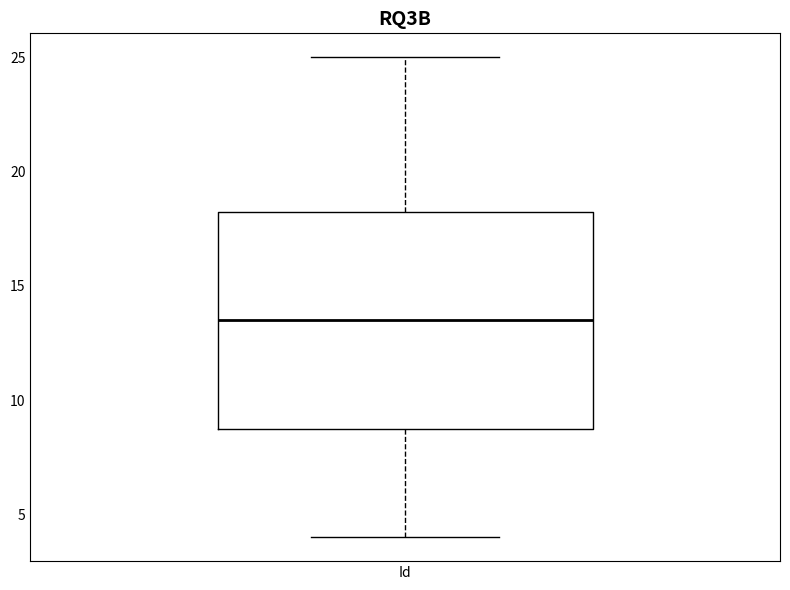

Transcribe this box plot: give where the median line is, the range the box spans, and where the two whiskers end, as read against the y-axis. The values are not printed on the chart, so give them approximately, as read against the axis.

median 13.5, box 9.0 to 18.5, whiskers 4.0 to 25.0